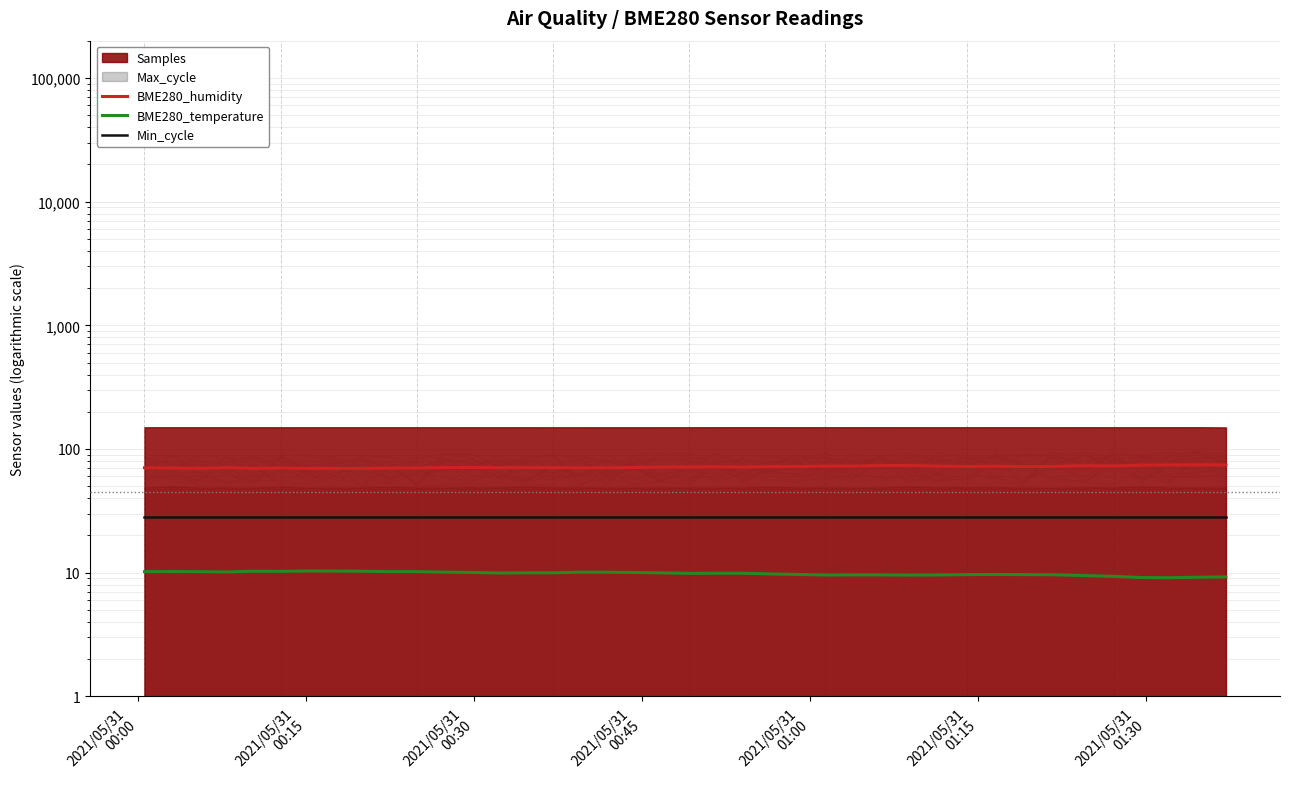

In BME280_temperature, how many points are lower than both neighbors (excluding endpoints)?

7